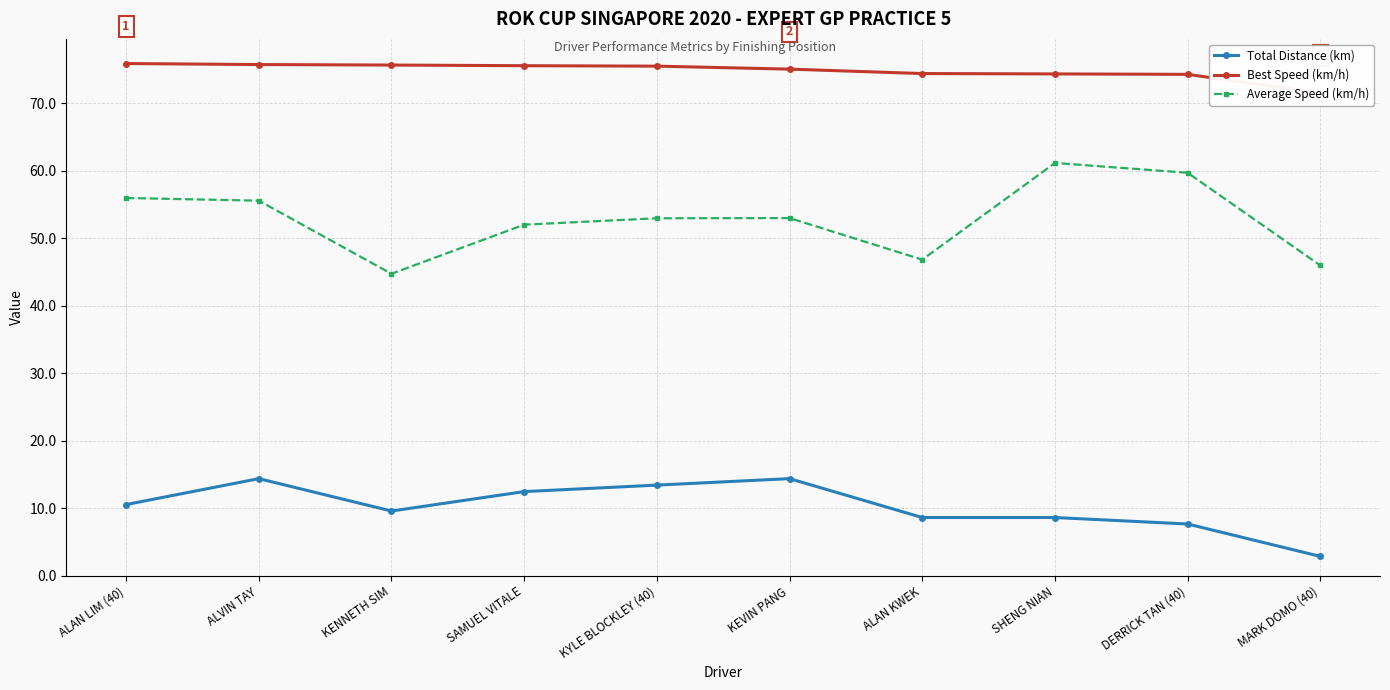

What is the label of the 10th point from the left?

MARK DOMO (40)